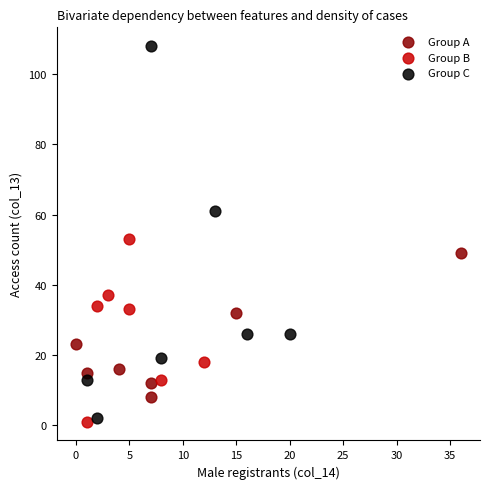

Which series contains the highest Y value?

Group C